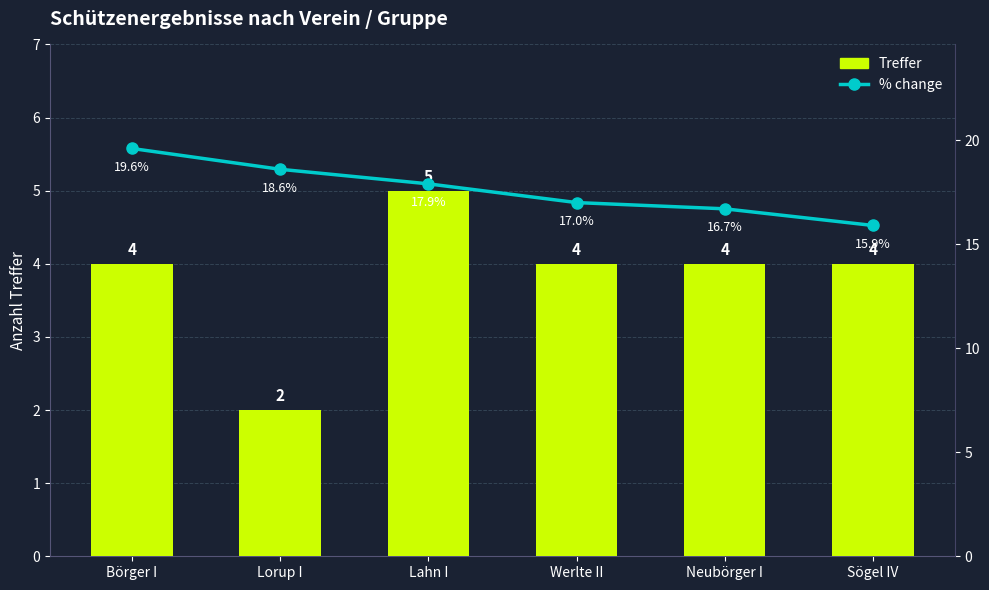

What position from the left is Lorup I?

2